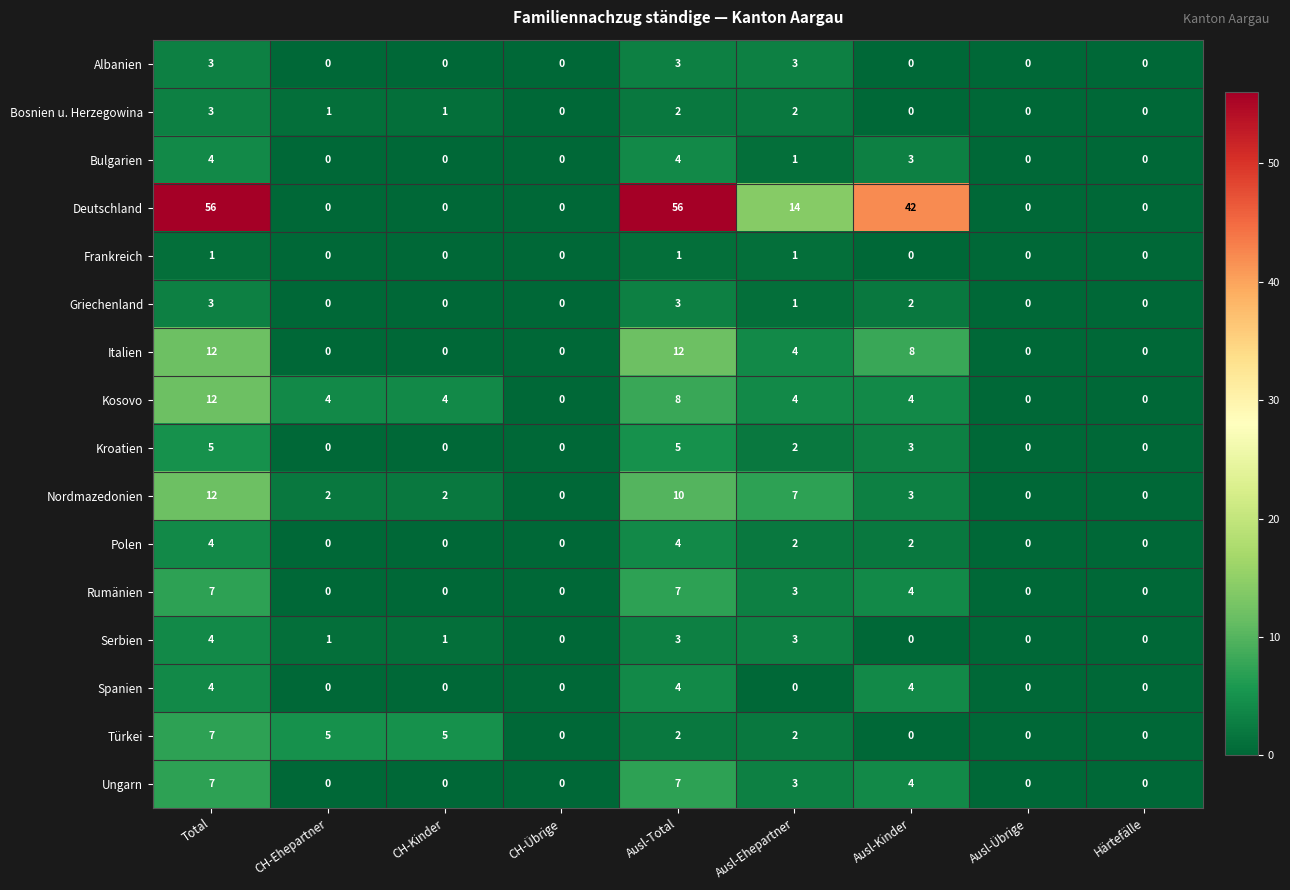

What is the sum of all Nordmazedonien values?

36